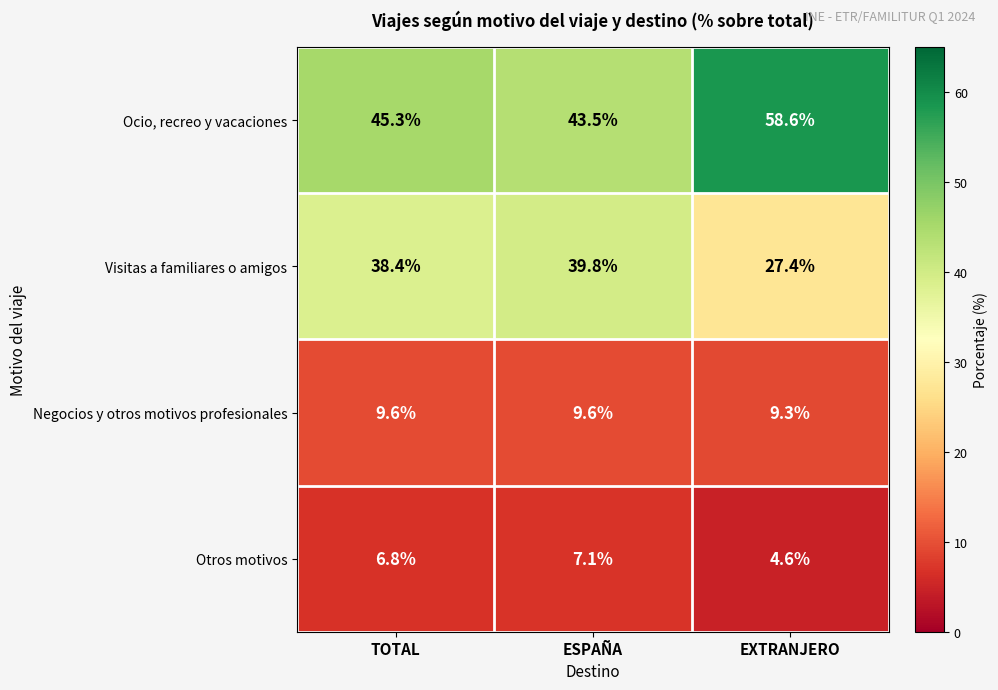

At how many categories does at least one series exceed 50?

1